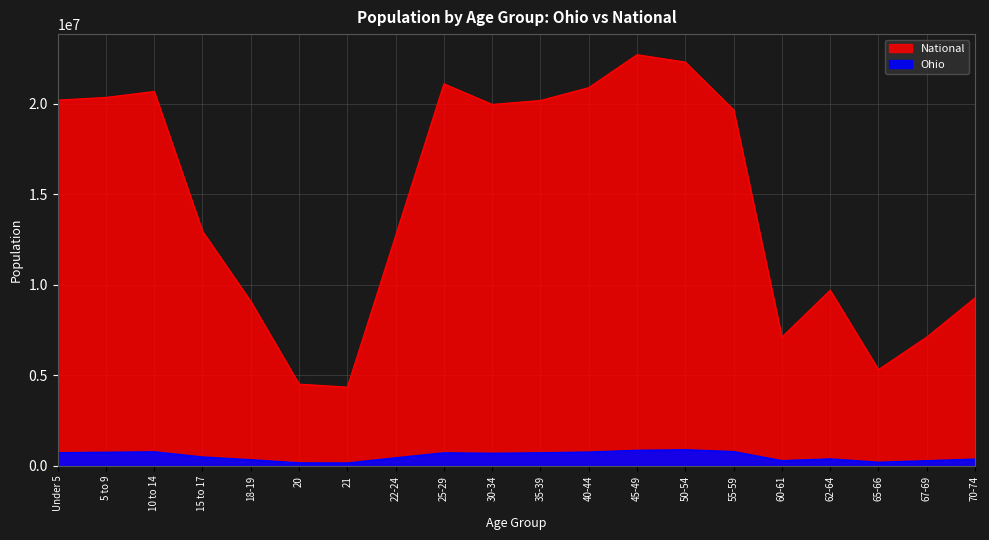

How many lines are shown in the chart?

2